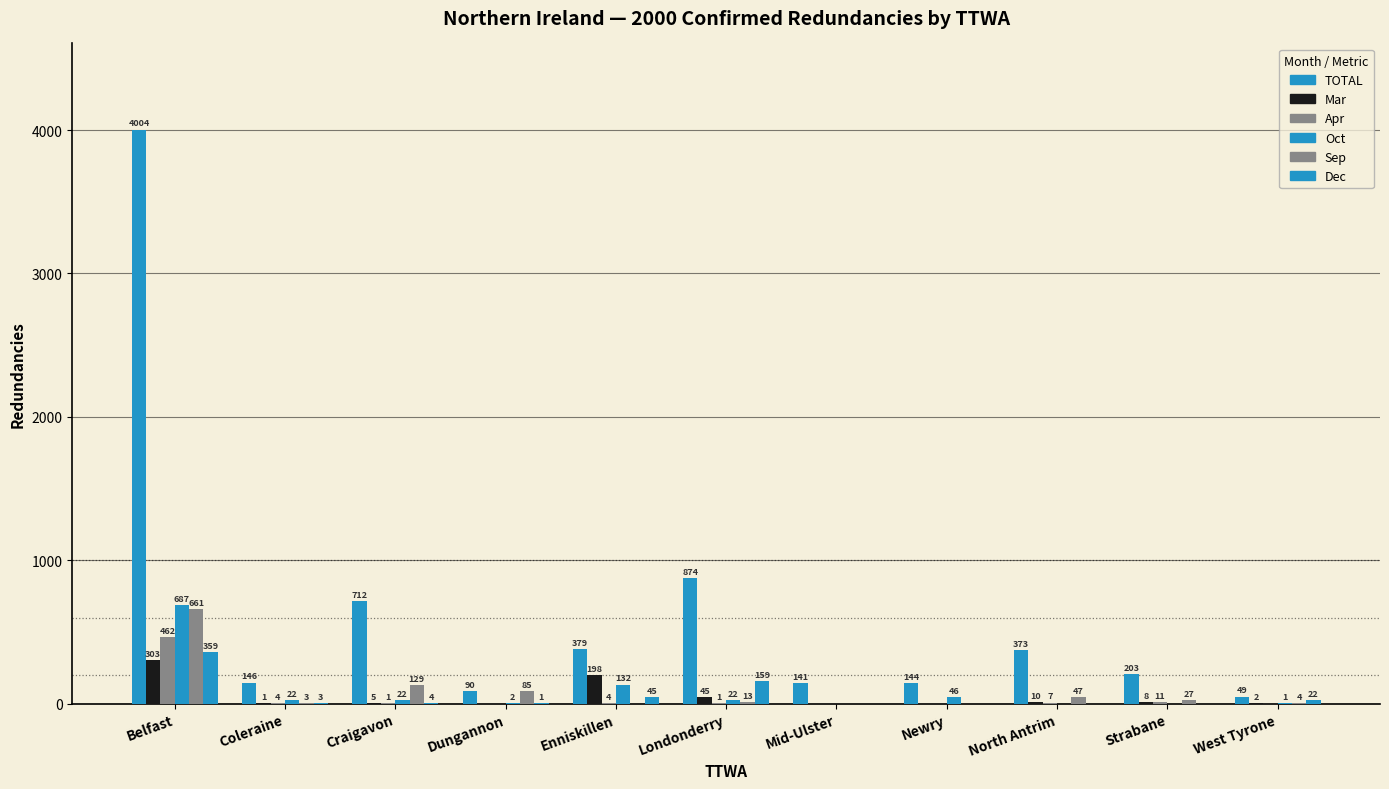

How many groups of bars are there?

11